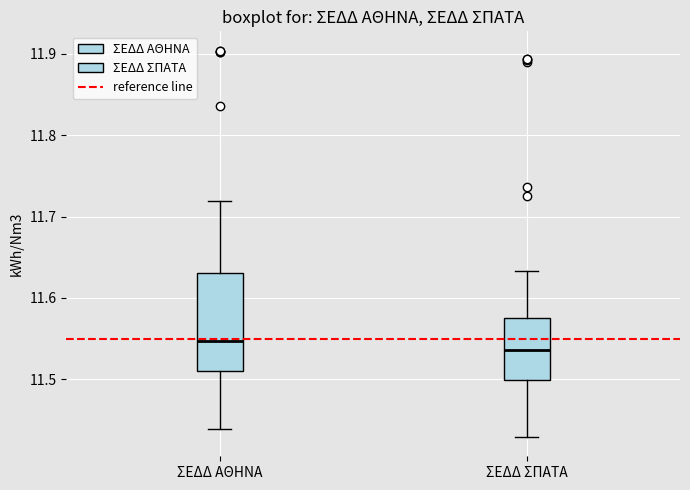

Reading left to right, transcribe this box plot: for each box, give where its median line is, the range the box spans, and where its two whiskers end, as read against the y-axis. The values are not printed on the chart, so give them approximately, as read against the axis.

ΣΕΔΔ ΑΘΗΝΑ: median 11.55, box 11.51 to 11.63, whiskers 11.44 to 11.72
ΣΕΔΔ ΣΠΑΤΑ: median 11.54, box 11.50 to 11.58, whiskers 11.43 to 11.63